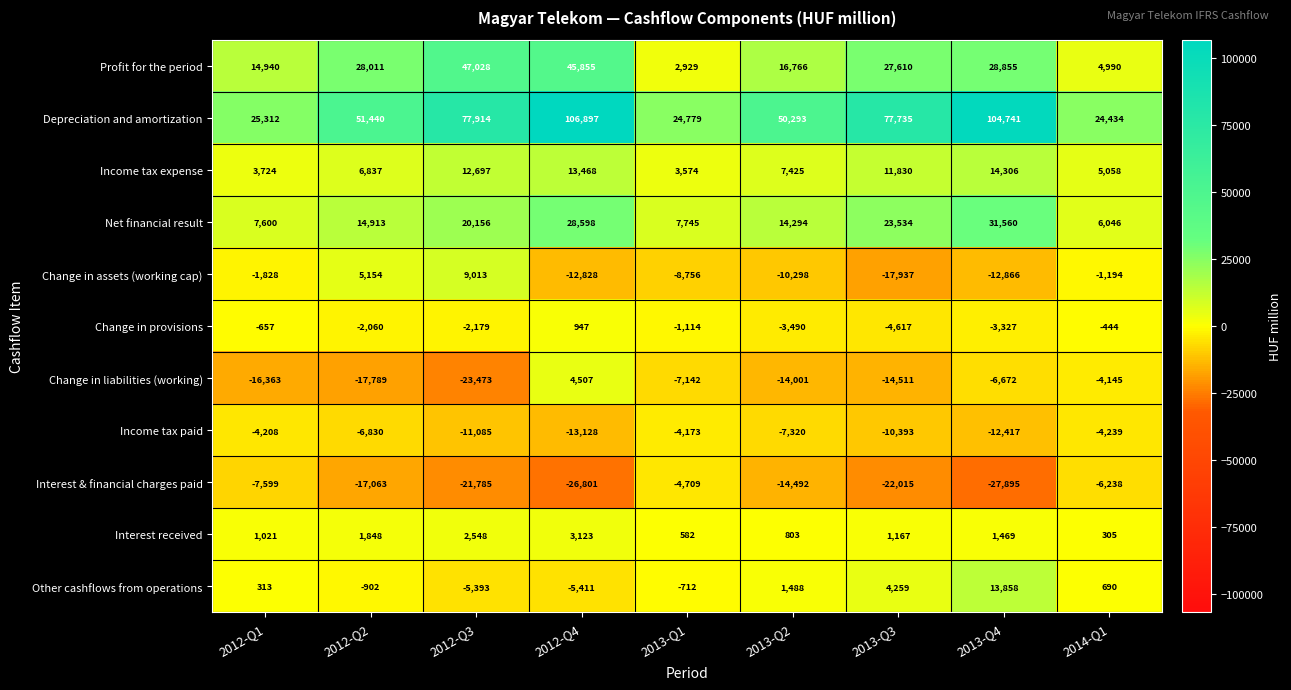

At which label does Profit for the period first exceed 27610?

2012-Q2